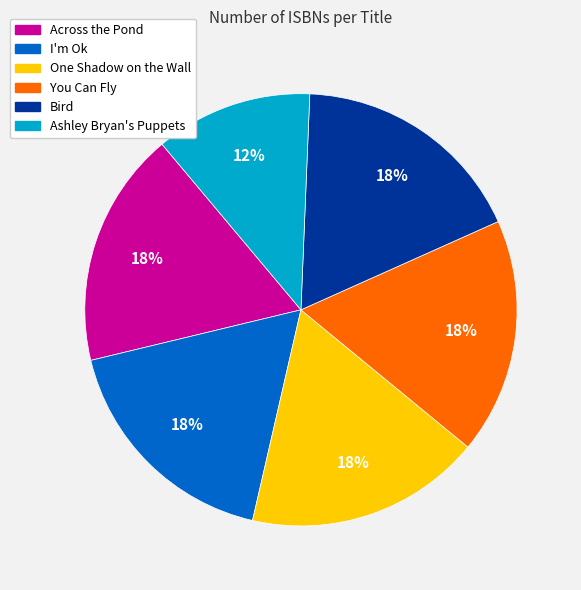

What is the ratio of the value at Bird to the value at One Shadow on the Wall?

1.0